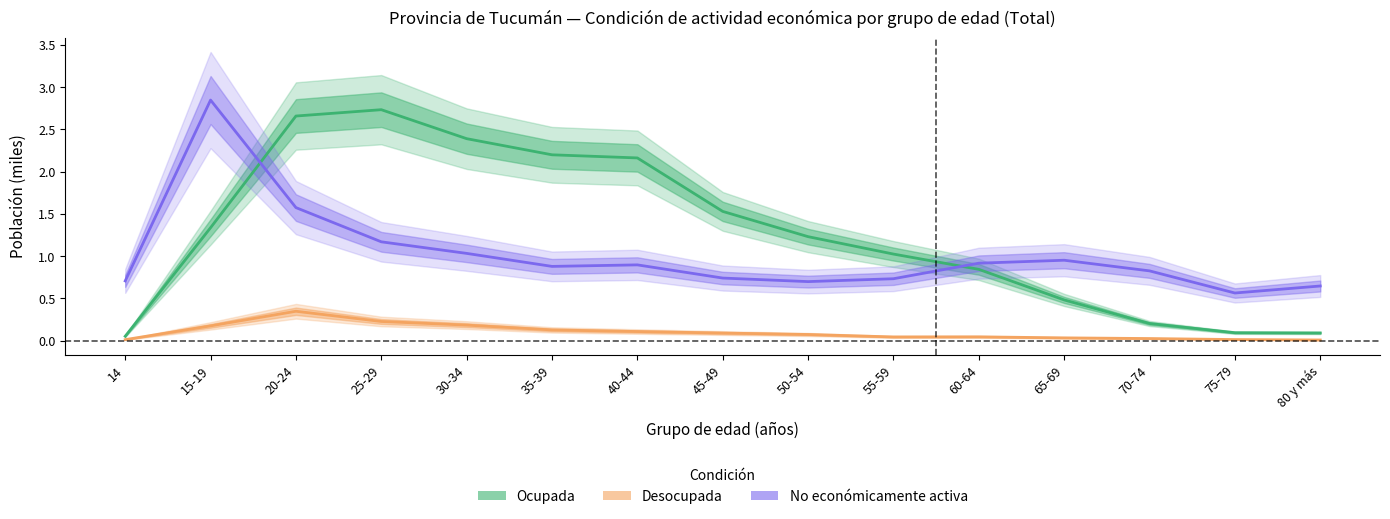

True or false: Desocupada and Ocupada cross at least once.

False